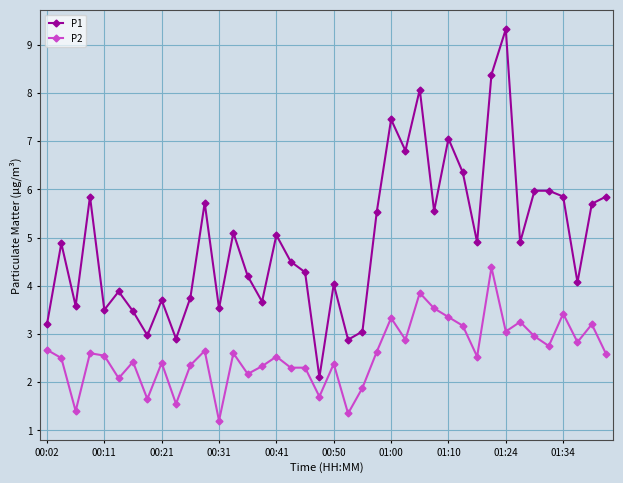

At how many categories does at least one series exceed 8?

3